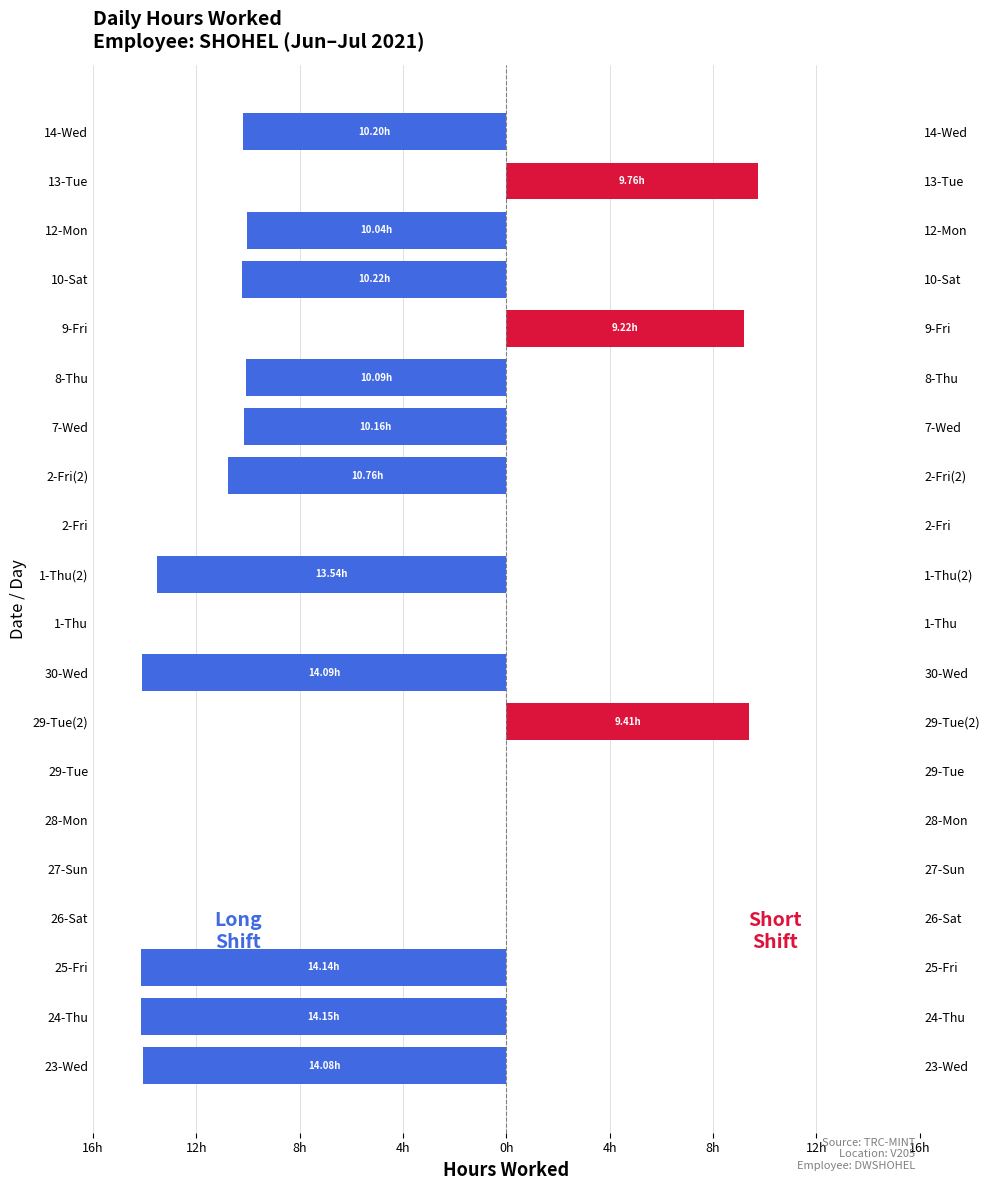

What is the sum of all Short Shift (≤10h) values?

28.4